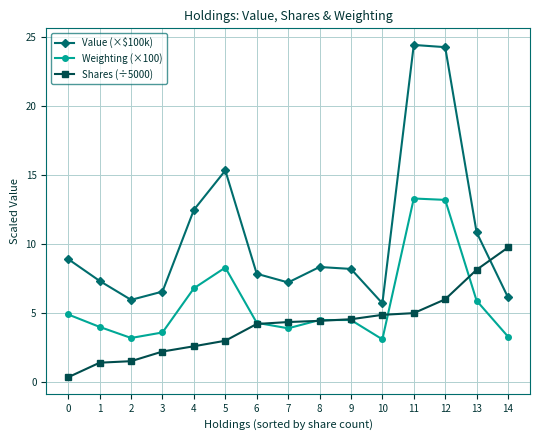

Between 1 and 7, which series saw the biggest shift?

Shares (÷5000)